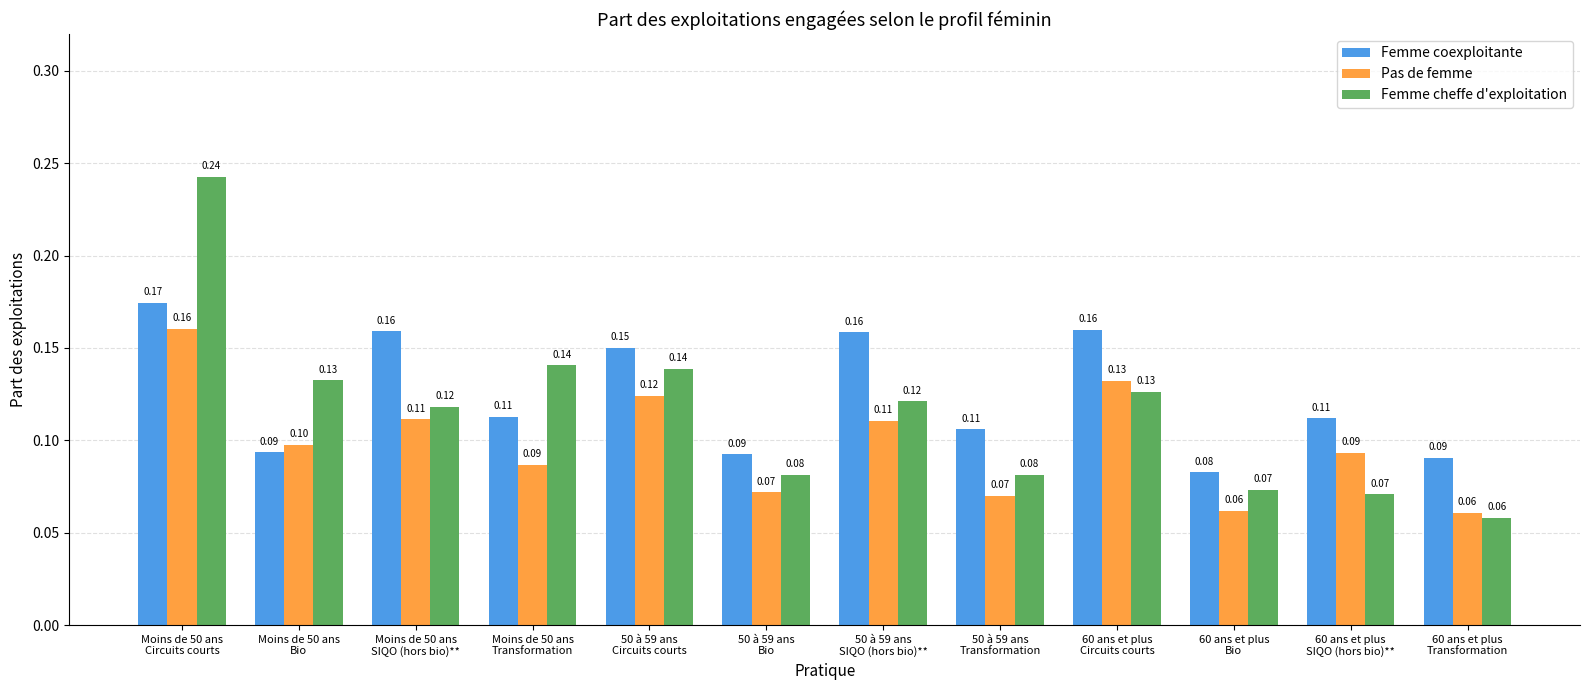

Is it true that Pas de femme equals 0.1 at 60 ans et plus
Circuits courts?

True